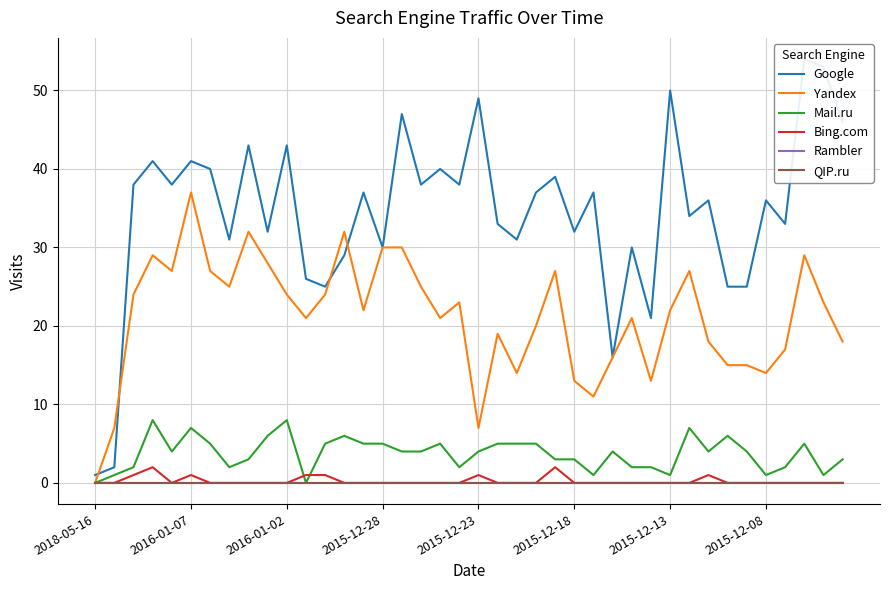

Which series has the widest spread of values?

Google